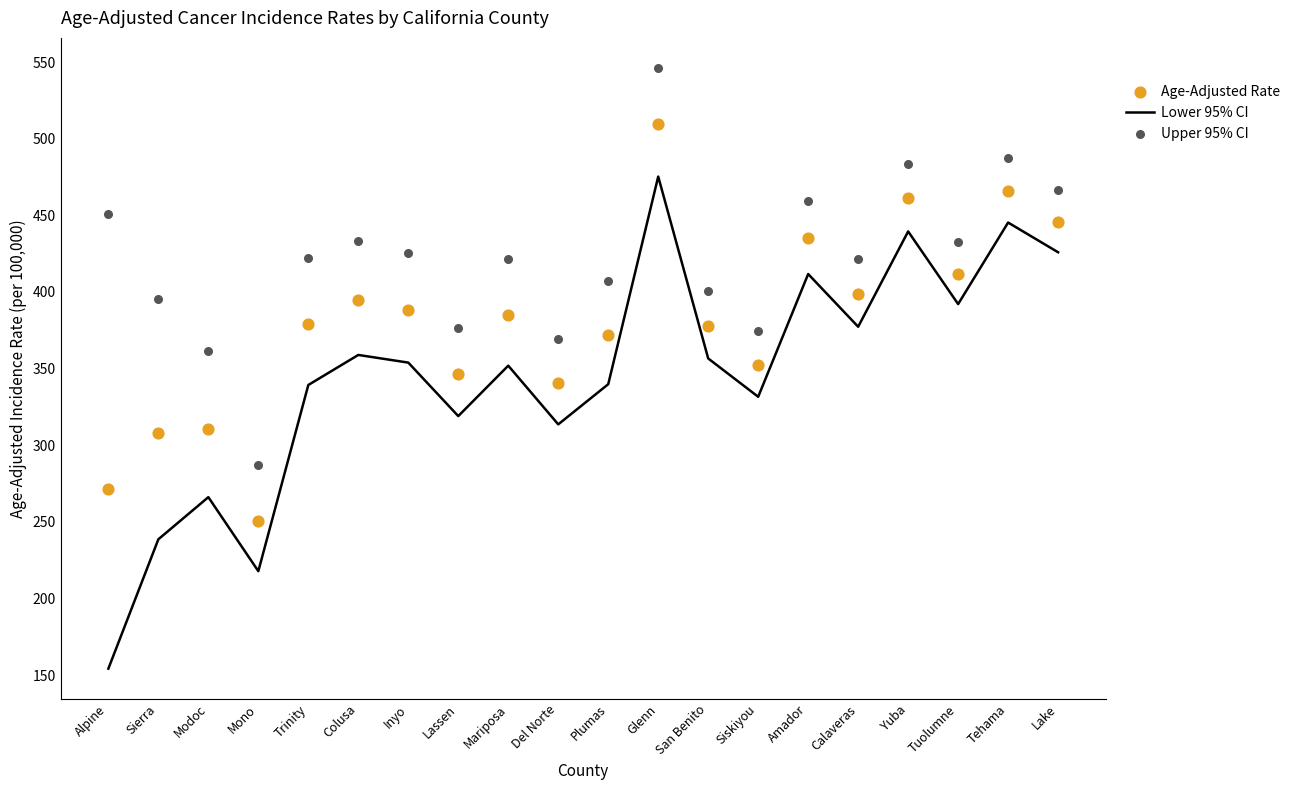

Which series contains the highest Y value?

Upper 95% CI